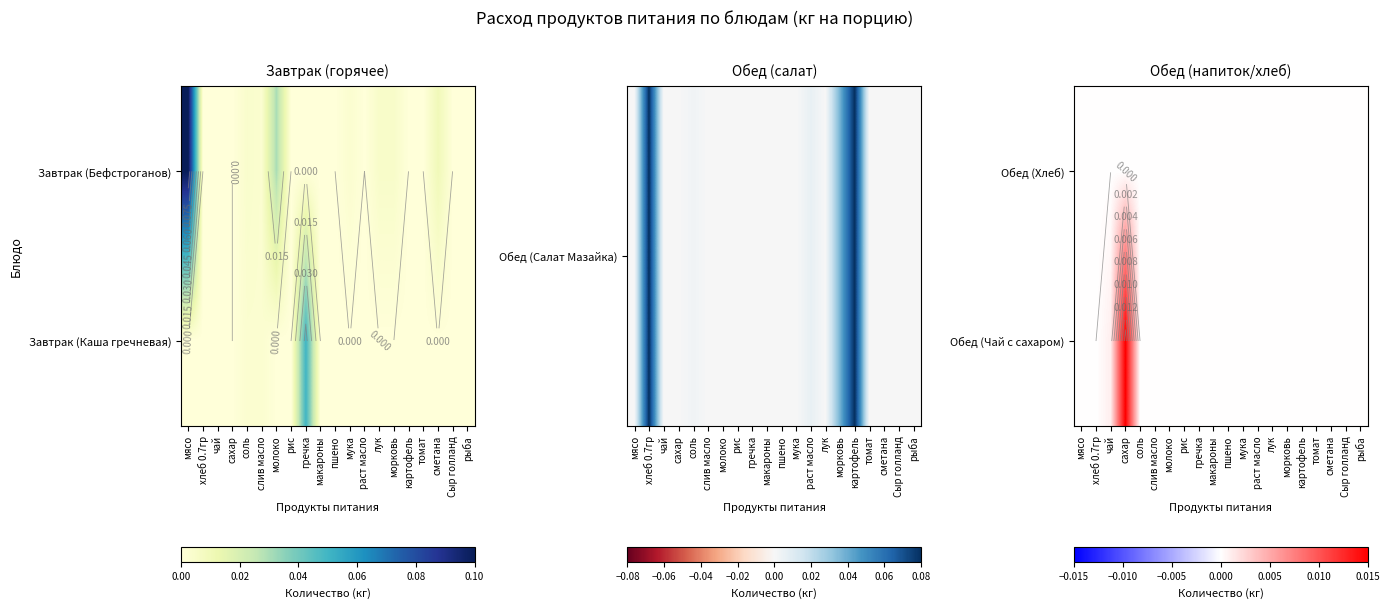

Rank the series by their maximum value, from highest to lowest.

Обед (Чай с сахаром), Обед (Хлеб)